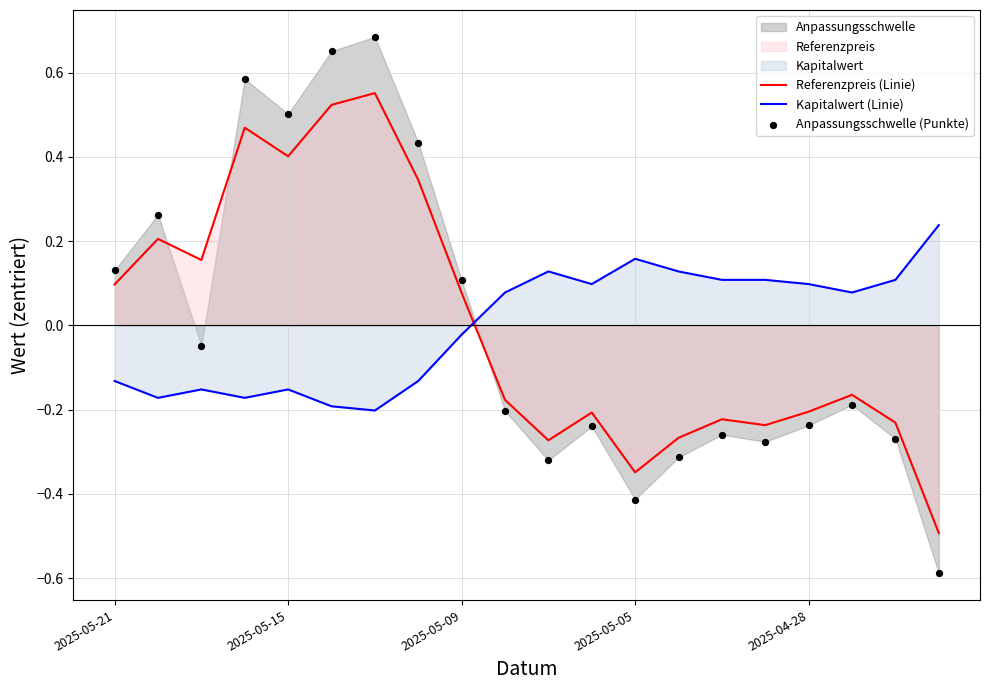

Which series ends up on top after the final intersection of Referenzpreis (Linie) and Kapitalwert (Linie)?

Kapitalwert (Linie)